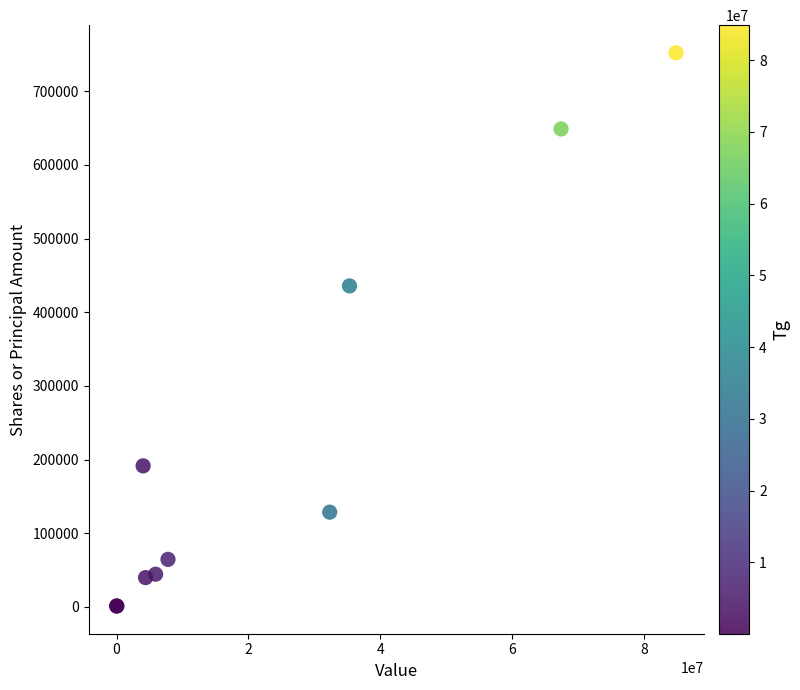

What Y value in the scatter plot is closest to 376654?

435773